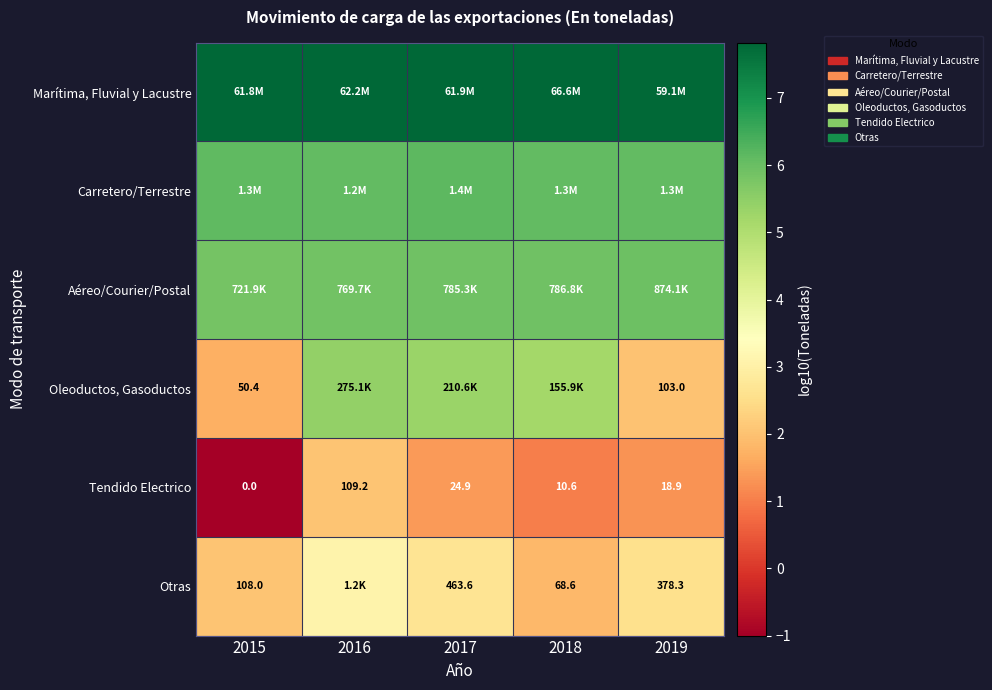

How many categories are shown in the chart?

5